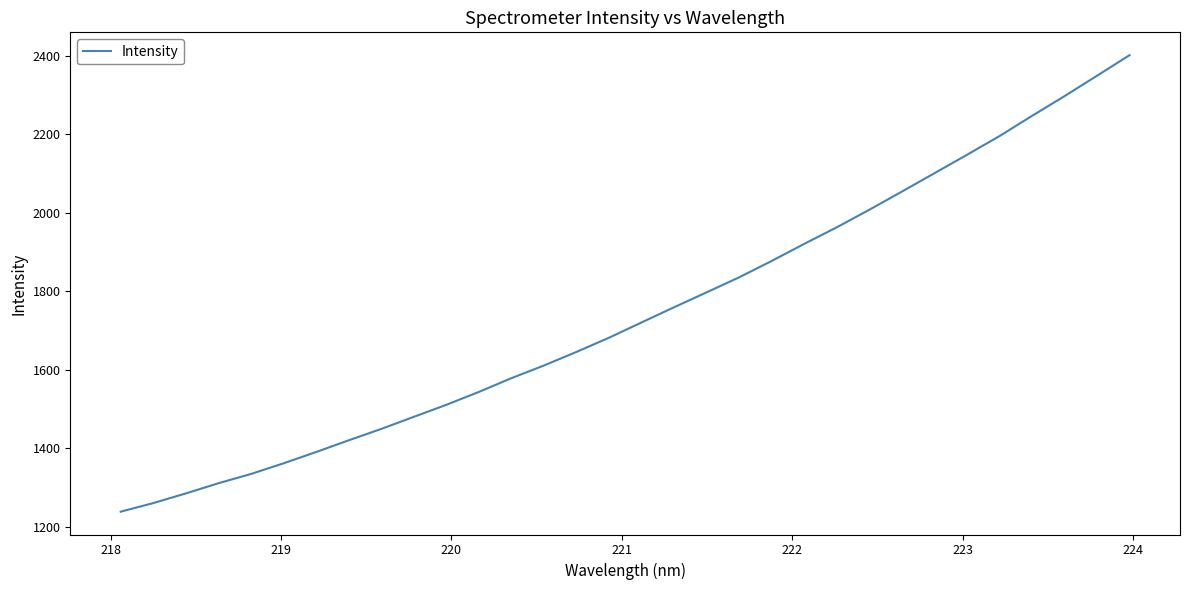

What is the difference between the maximum and minimum values?

1163.2